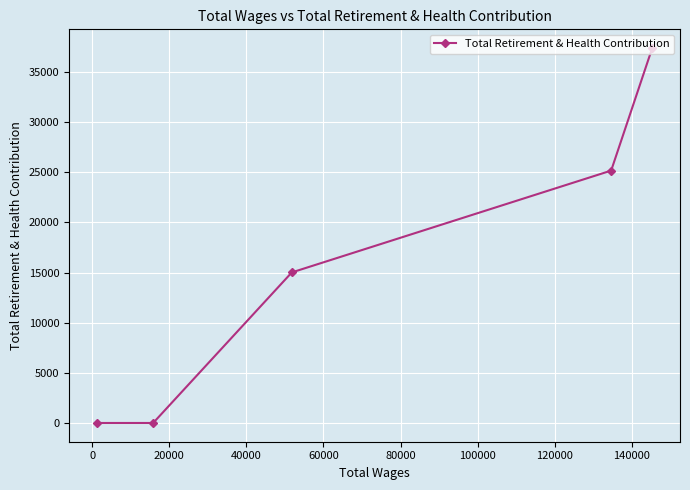

What is the difference between the maximum and minimum values?

37388